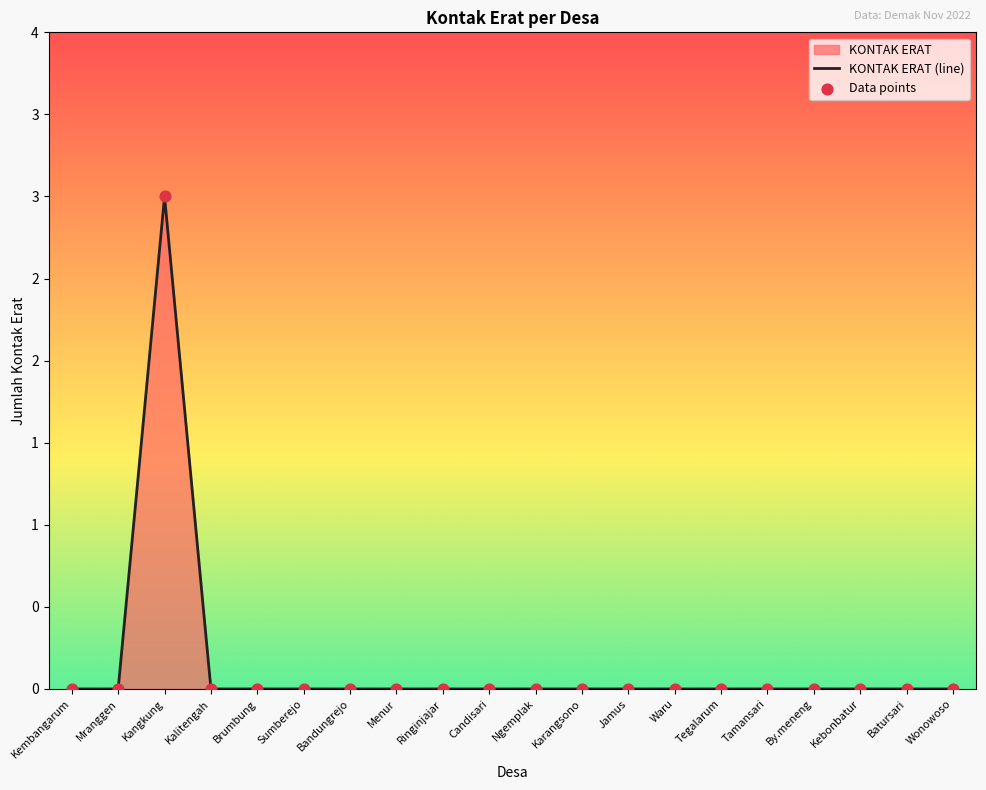

At which category is the sum across all series the highest?

Kangkung